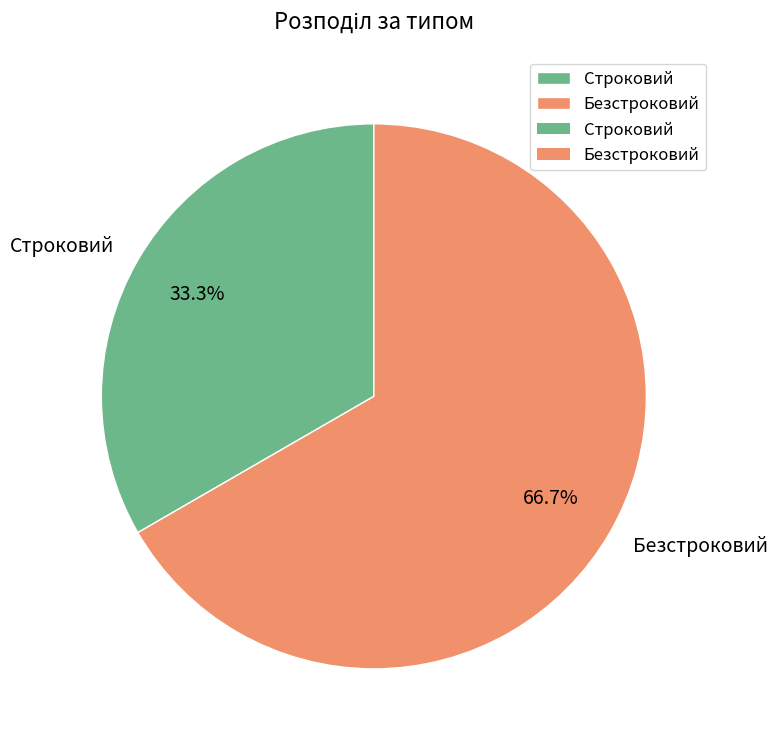

Approximately how many times larger is the value at Безстроковий compared to Строковий?

2.0